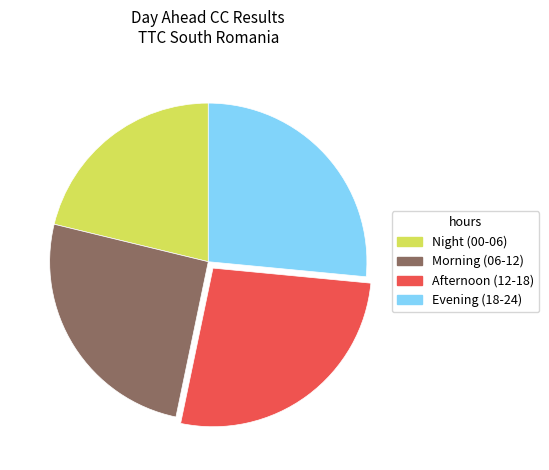

Is there a majority slice in this chart?

No